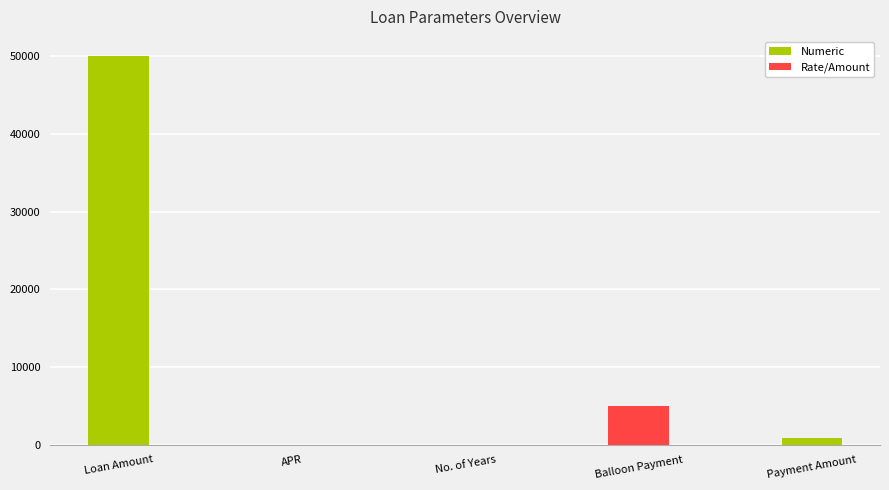

Where is the data nearest to the value 25000?

Balloon Payment